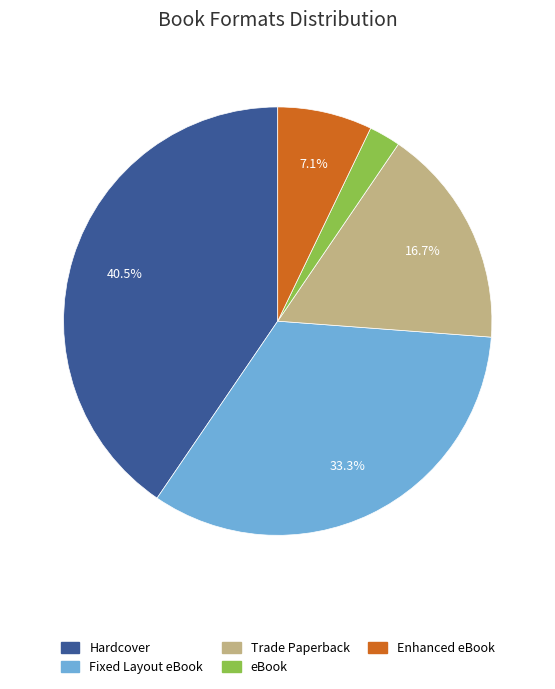

True or false: Fixed Layout eBook accounts for 40% of the total.

False